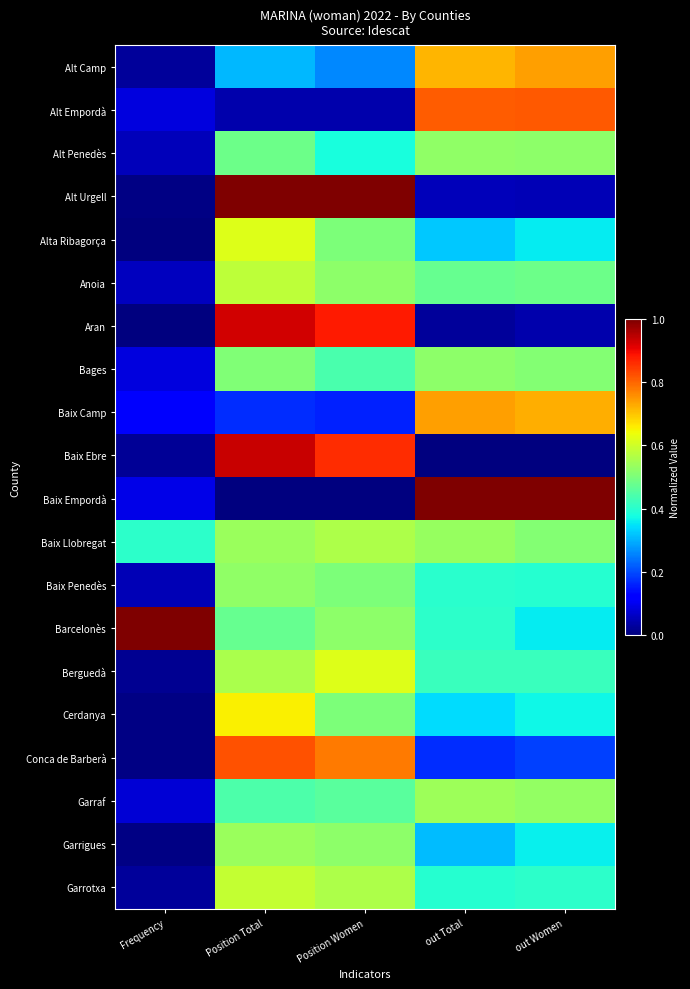

What is the total value across all series at out Total?

8.7